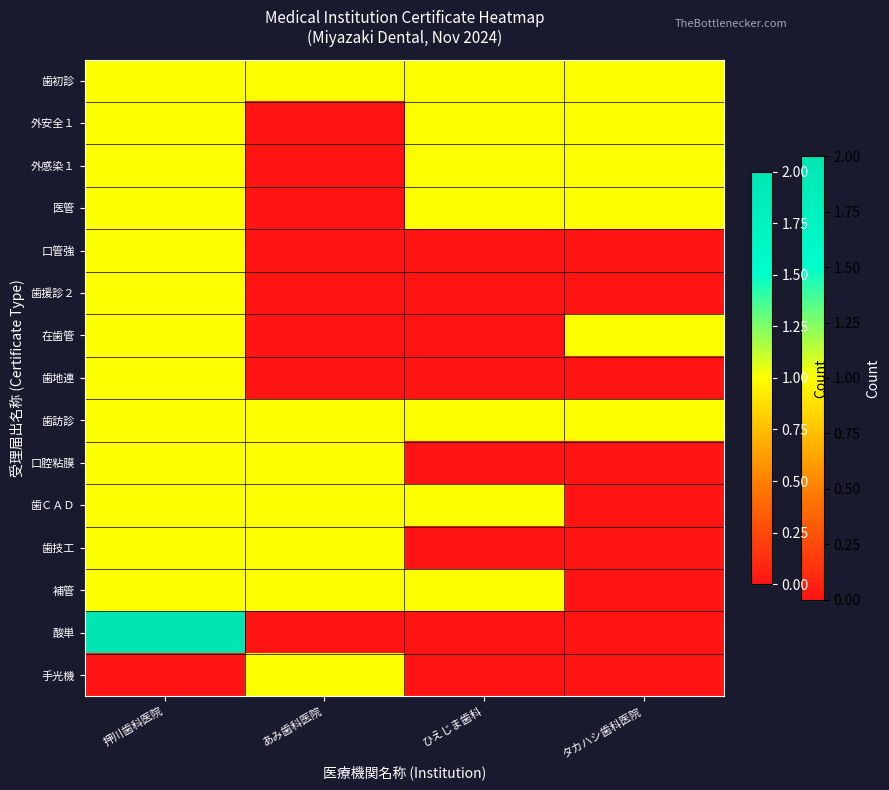

Reading left to right, list all the values displayed in this chart.

歯初診: 押川歯科医院=1	あみ歯科医院=1	ひえじま歯科=1	タカハシ歯科医院=1
外安全１: 押川歯科医院=1	あみ歯科医院=0	ひえじま歯科=1	タカハシ歯科医院=1
外感染１: 押川歯科医院=1	あみ歯科医院=0	ひえじま歯科=1	タカハシ歯科医院=1
医管: 押川歯科医院=1	あみ歯科医院=0	ひえじま歯科=1	タカハシ歯科医院=1
口管強: 押川歯科医院=1	あみ歯科医院=0	ひえじま歯科=0	タカハシ歯科医院=0
歯援診２: 押川歯科医院=1	あみ歯科医院=0	ひえじま歯科=0	タカハシ歯科医院=0
在歯管: 押川歯科医院=1	あみ歯科医院=0	ひえじま歯科=0	タカハシ歯科医院=1
歯地連: 押川歯科医院=1	あみ歯科医院=0	ひえじま歯科=0	タカハシ歯科医院=0
歯訪診: 押川歯科医院=1	あみ歯科医院=1	ひえじま歯科=1	タカハシ歯科医院=1
口腔粘膜: 押川歯科医院=1	あみ歯科医院=1	ひえじま歯科=0	タカハシ歯科医院=0
歯ＣＡＤ: 押川歯科医院=1	あみ歯科医院=1	ひえじま歯科=1	タカハシ歯科医院=0
歯技工: 押川歯科医院=1	あみ歯科医院=1	ひえじま歯科=0	タカハシ歯科医院=0
補管: 押川歯科医院=1	あみ歯科医院=1	ひえじま歯科=1	タカハシ歯科医院=0
酸単: 押川歯科医院=2	あみ歯科医院=0	ひえじま歯科=0	タカハシ歯科医院=0
手光機: 押川歯科医院=0	あみ歯科医院=1	ひえじま歯科=0	タカハシ歯科医院=0